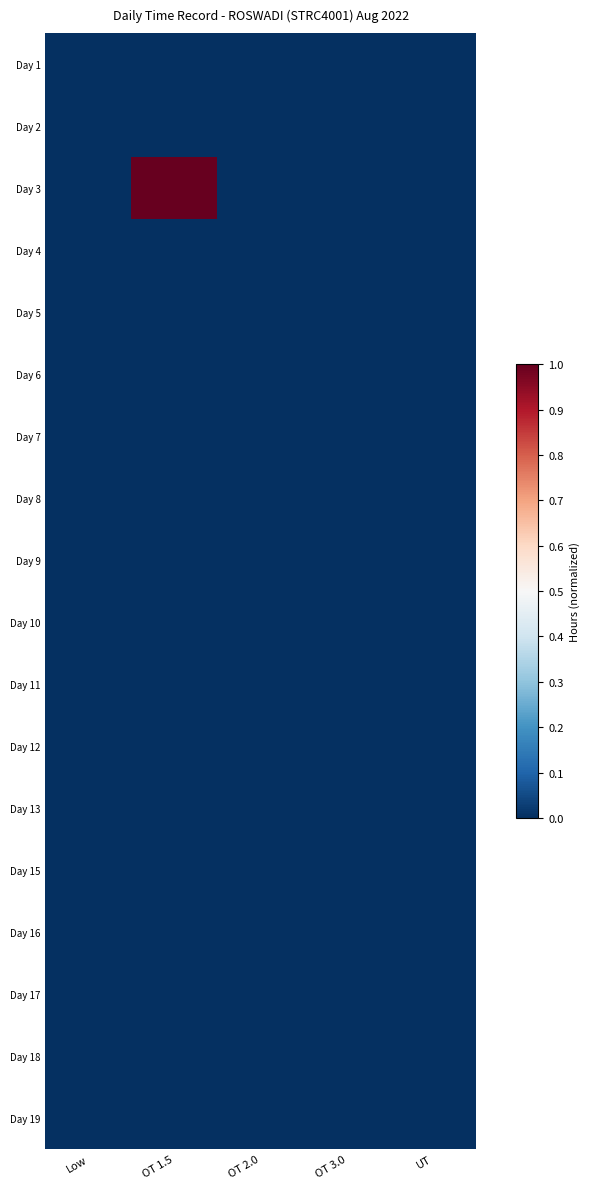

Which category has the lowest value across all series?

Low